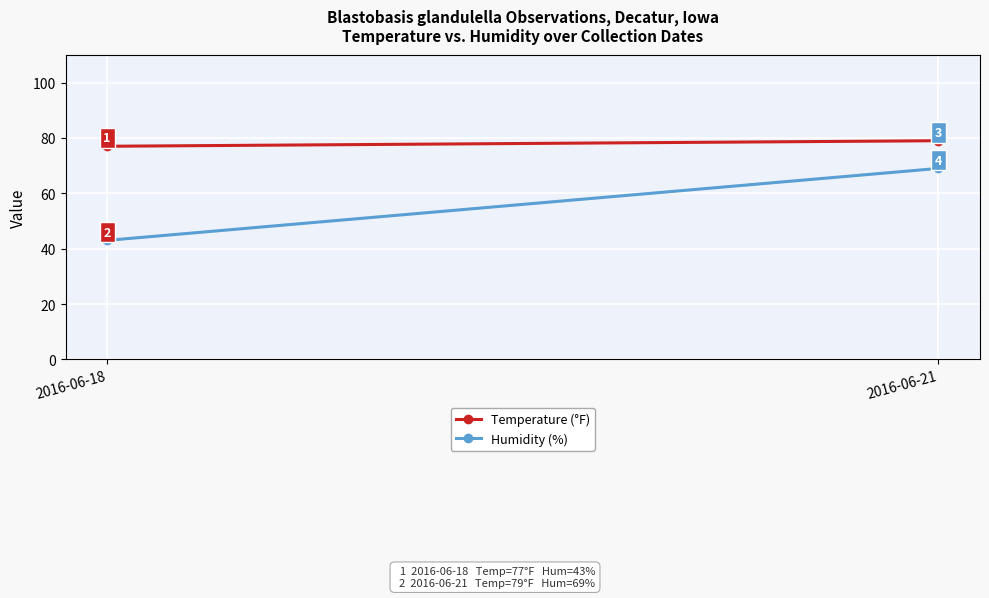

Is this an area chart (filled region under the line)?

No